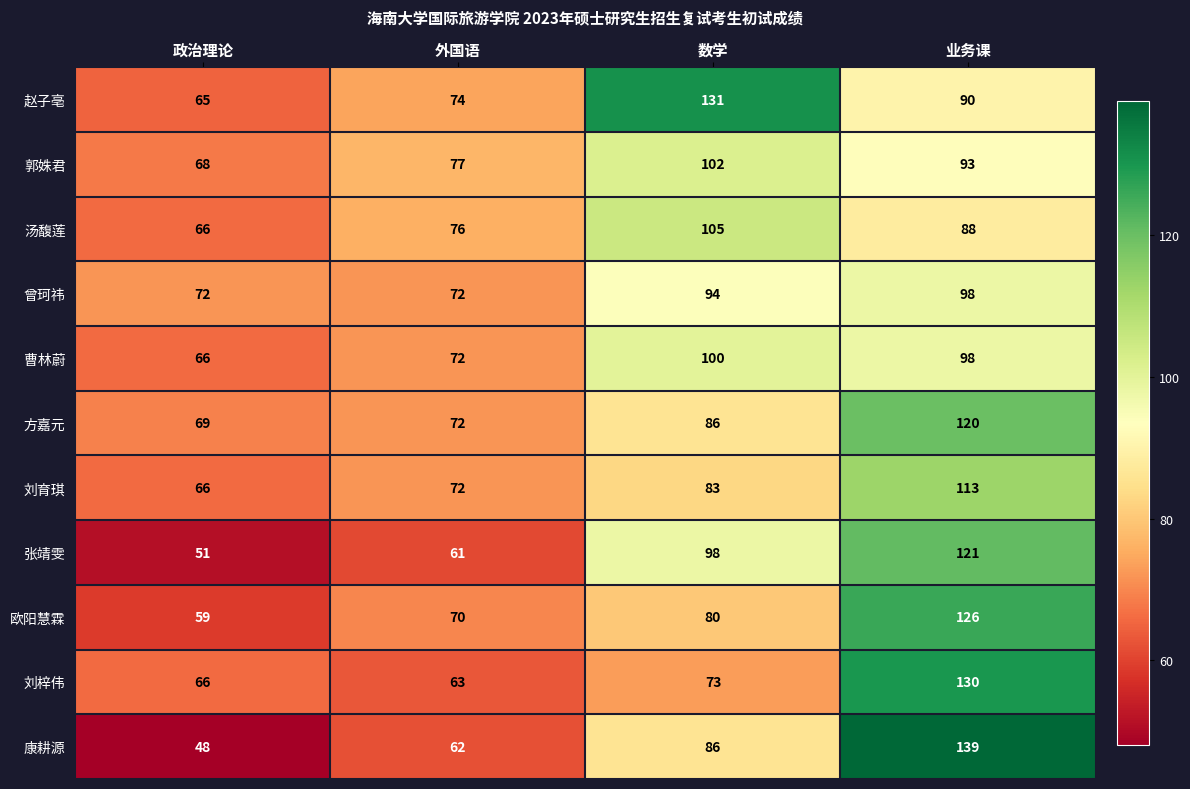

At which label does 赵子亳 first exceed 90?

数学